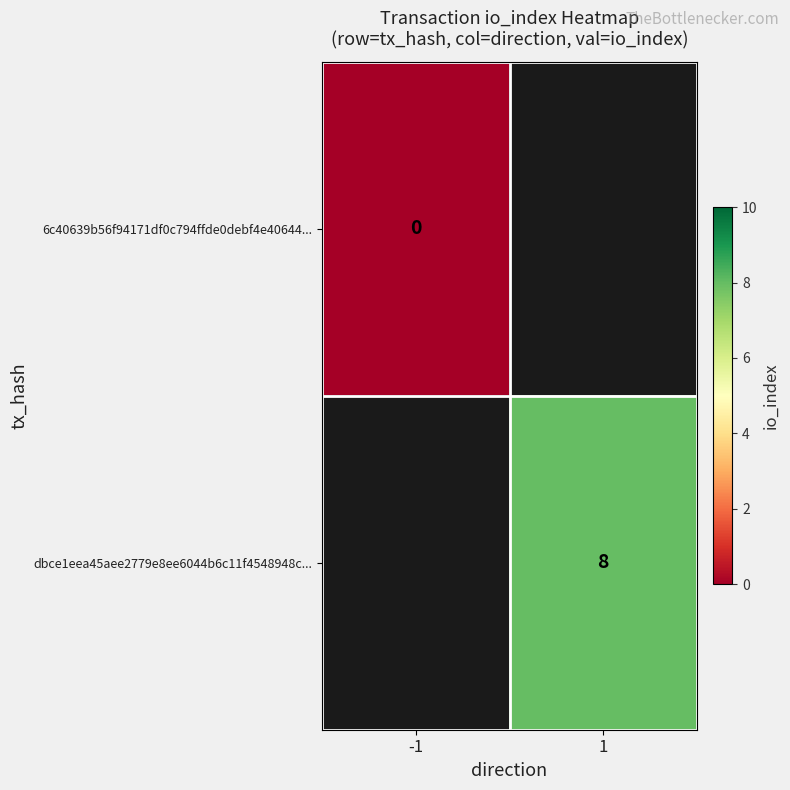

Is it true that dbce1eea45aee2779e8ee6044b6c11f4548948c... equals 8 at 1?

True